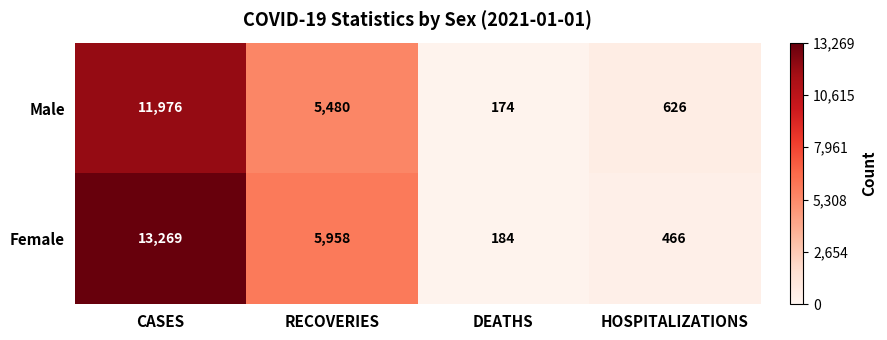

Which series has the largest total across all categories?

Female